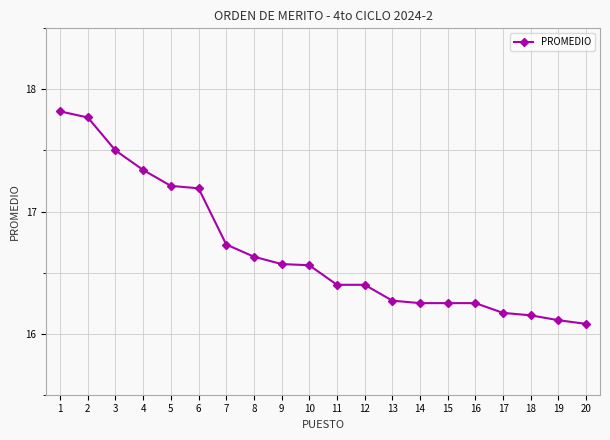

Approximately how many times larger is the value at 10 compared to 3?

0.9